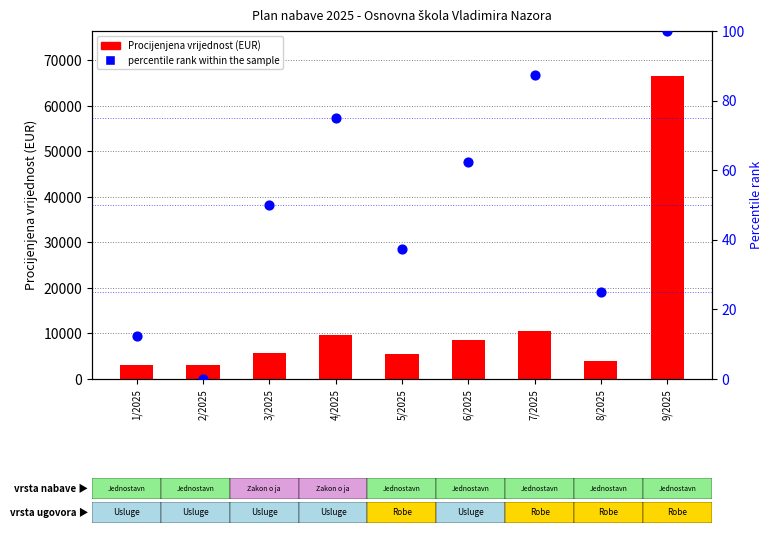

Which series contains the lowest Y value?

percentile rank within the sample